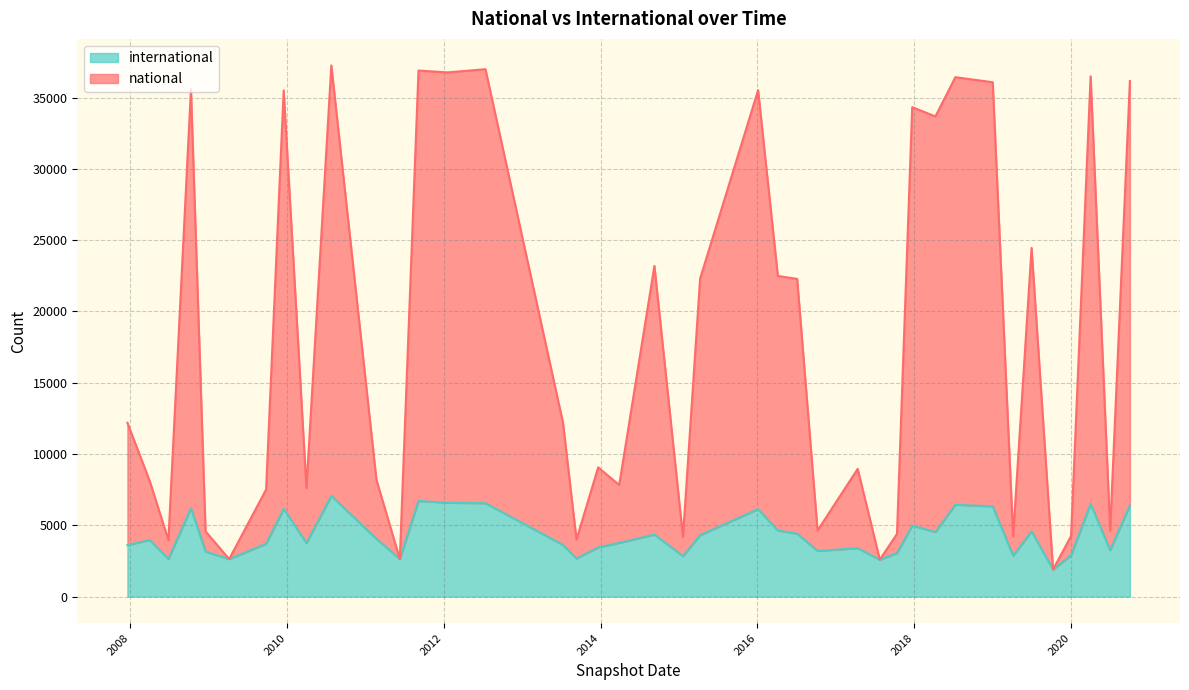

Which series has the widest spread of values?

national